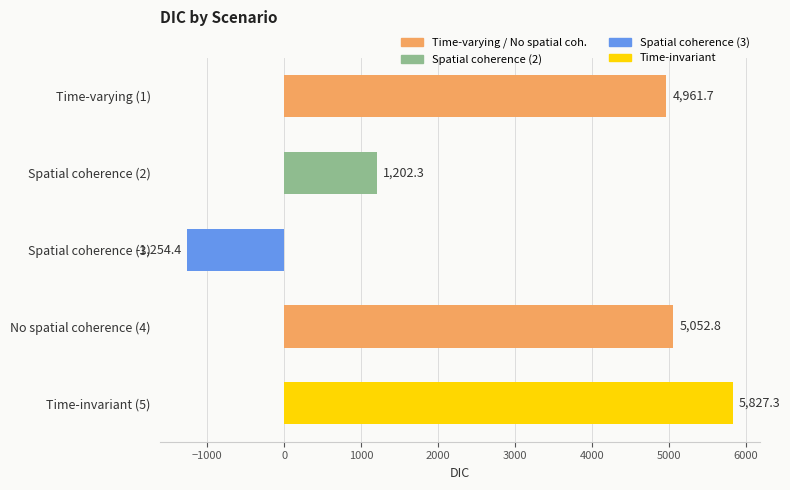

Count the number of values greater than 4961.

3